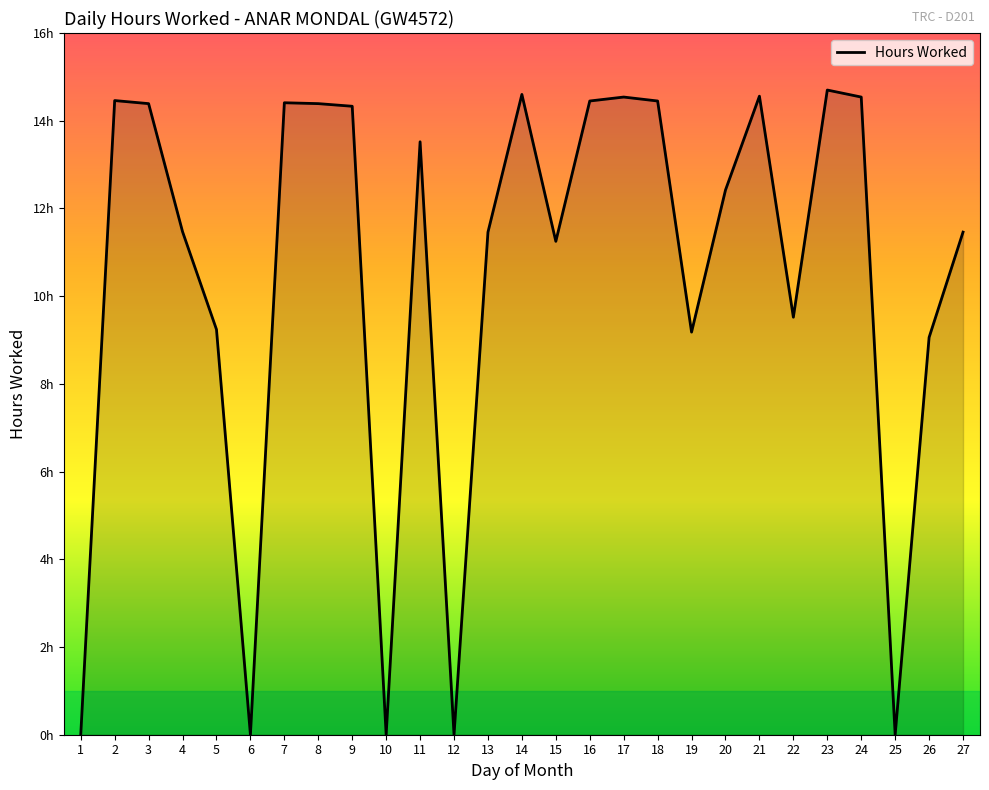

The chart shows a value of 14.6 at 21. True or false?

True